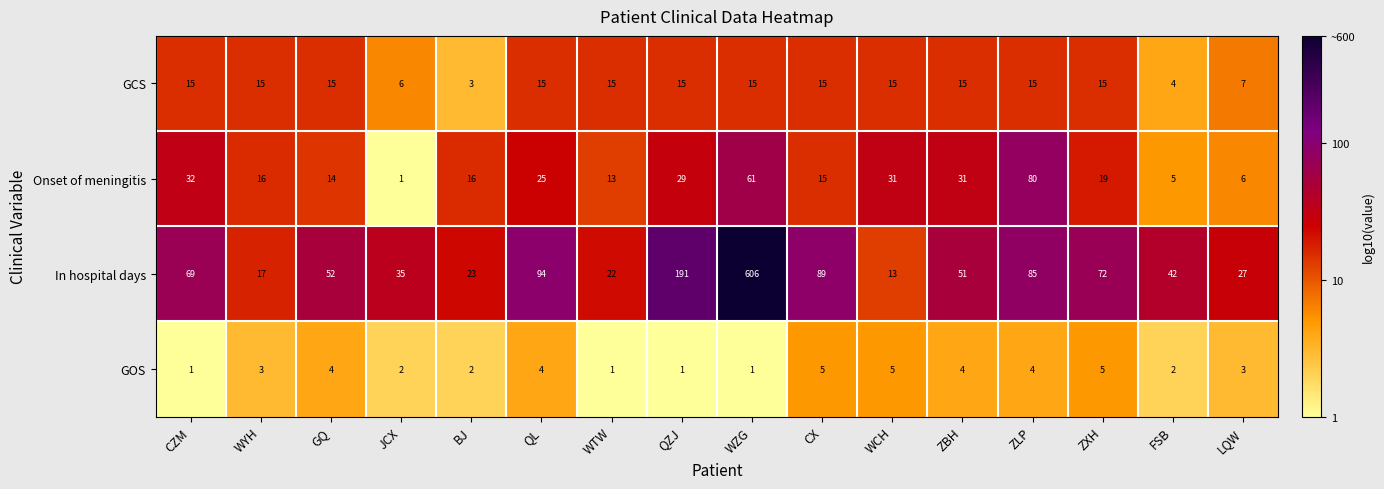

True or false: In hospital days has a value of 37 at BJ.

False